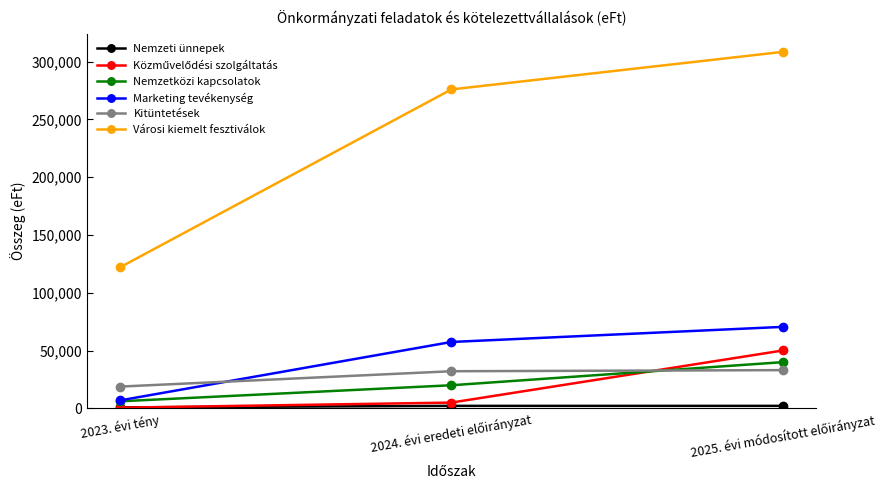

Does the chart display data point markers on the line(s)?

Yes